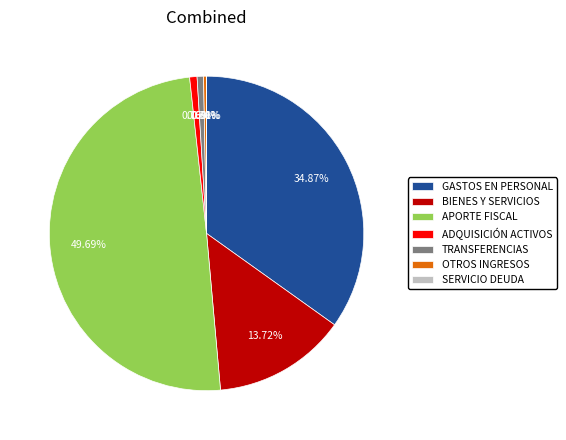

What is the total percentage of GASTOS EN PERSONAL and APORTE FISCAL?

84.6%